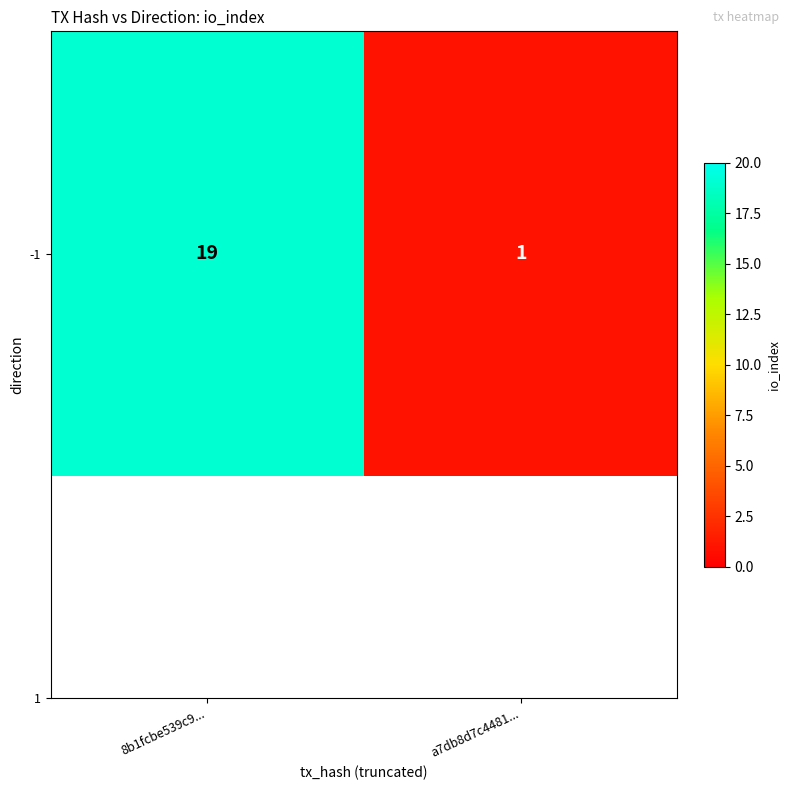

List the labels in order of value, smallest first.

a7db8d7c4481..., 8b1fcbe539c9...